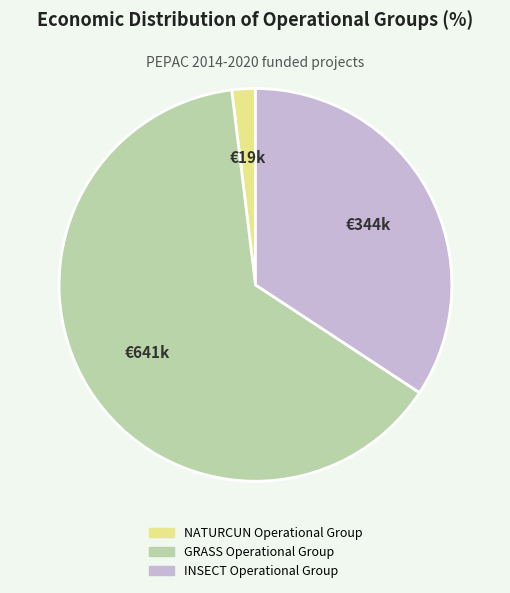

Between GRASS Operational Group and INSECT Operational Group, which is larger?

GRASS Operational Group